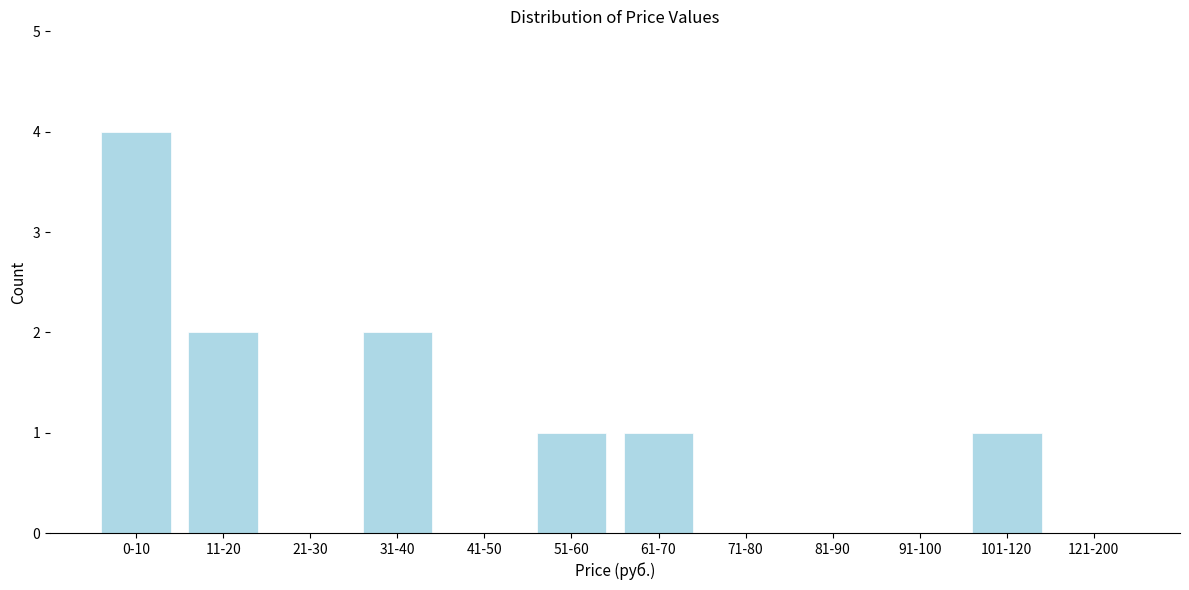

Reading right to left, transcribe all the data shown in this chart.

121-200=0	101-120=1	91-100=0	81-90=0	71-80=0	61-70=1	51-60=1	41-50=0	31-40=2	21-30=0	11-20=2	0-10=4